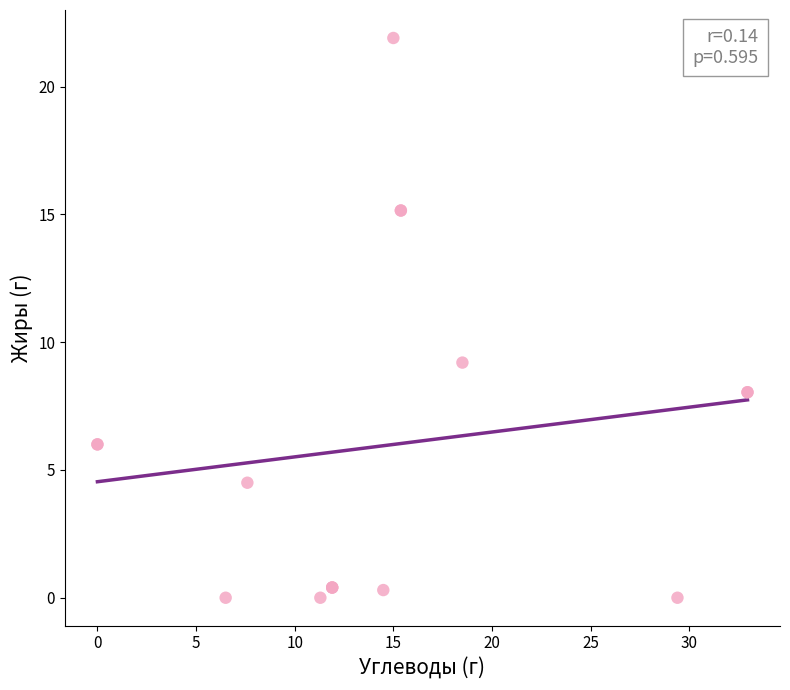

What Y value in the scatter plot is closest to 10?

9.2